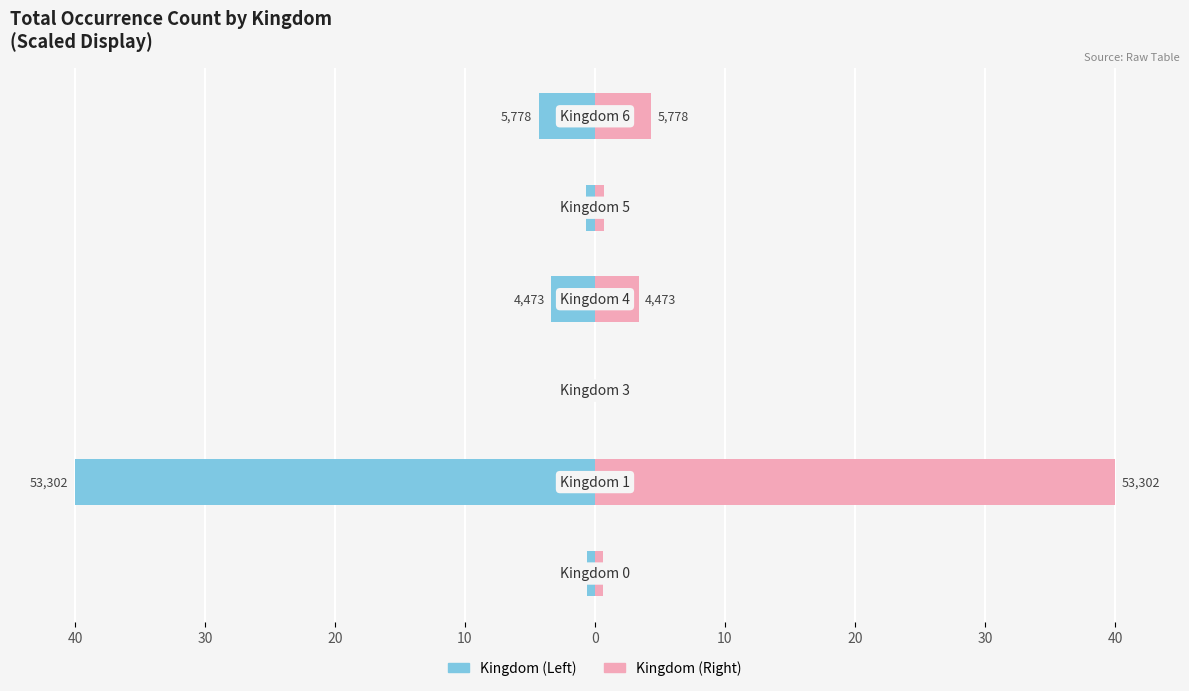

True or false: Kingdom (Blue Side) has a value of -0.6 at 40.

True